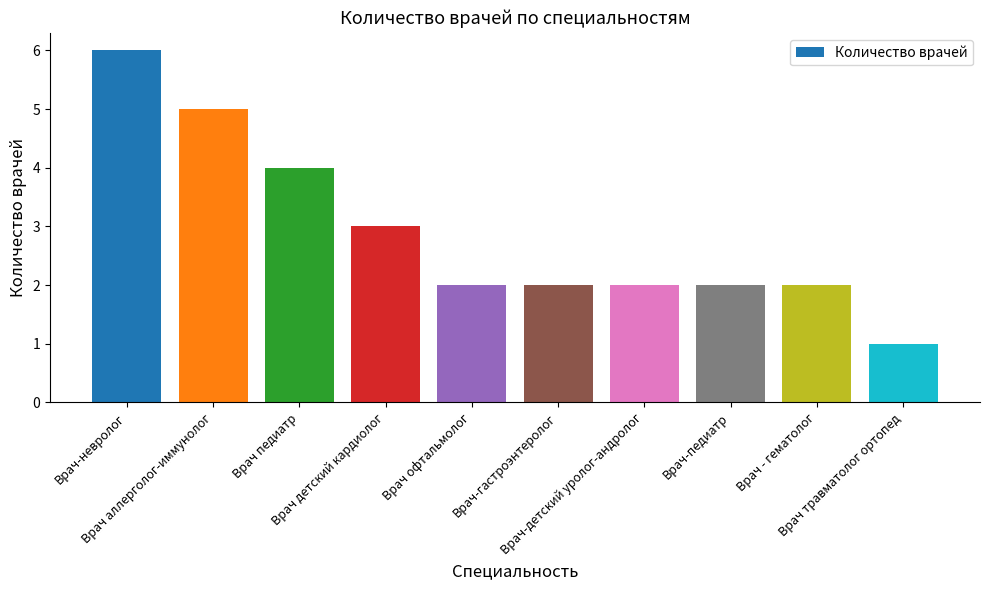

Is it true that the value at Врач-детский уролог-андролог is 2?

True